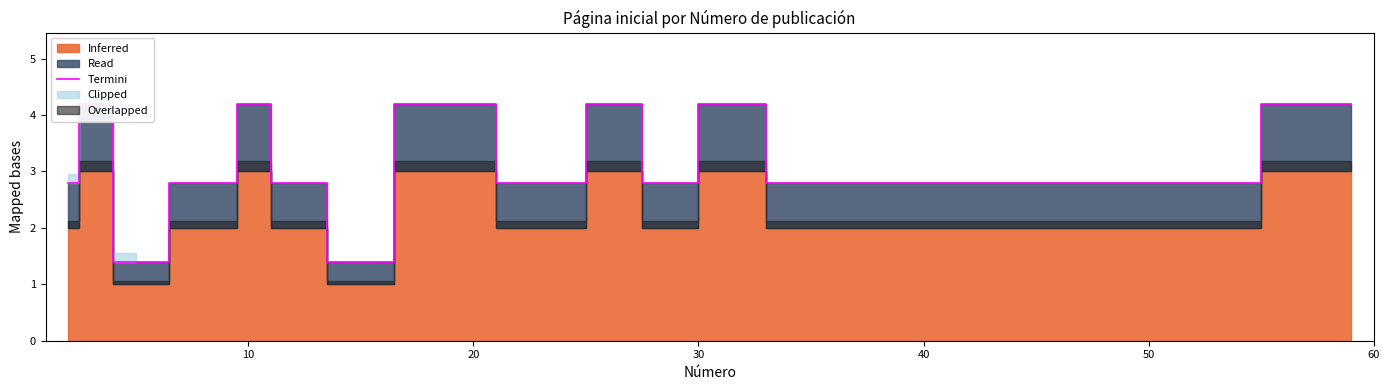

What is the maximum value shown in the chart?

4.2